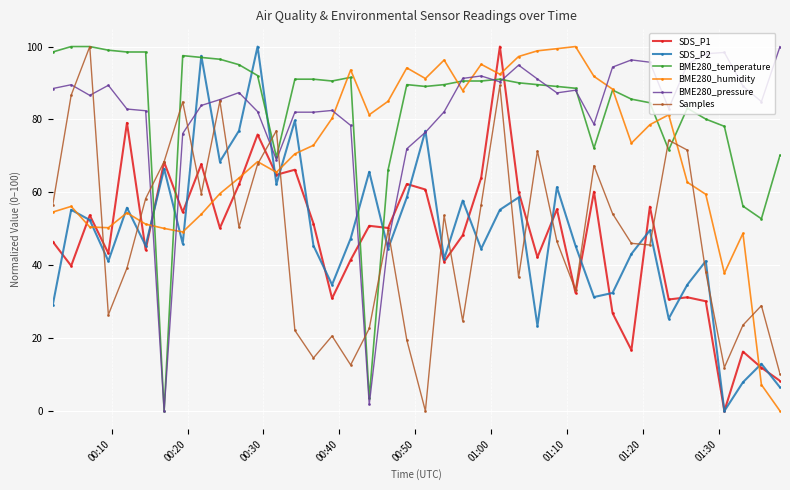

What is the value of the BME280_temperature point at the 17th from the left?

91.5